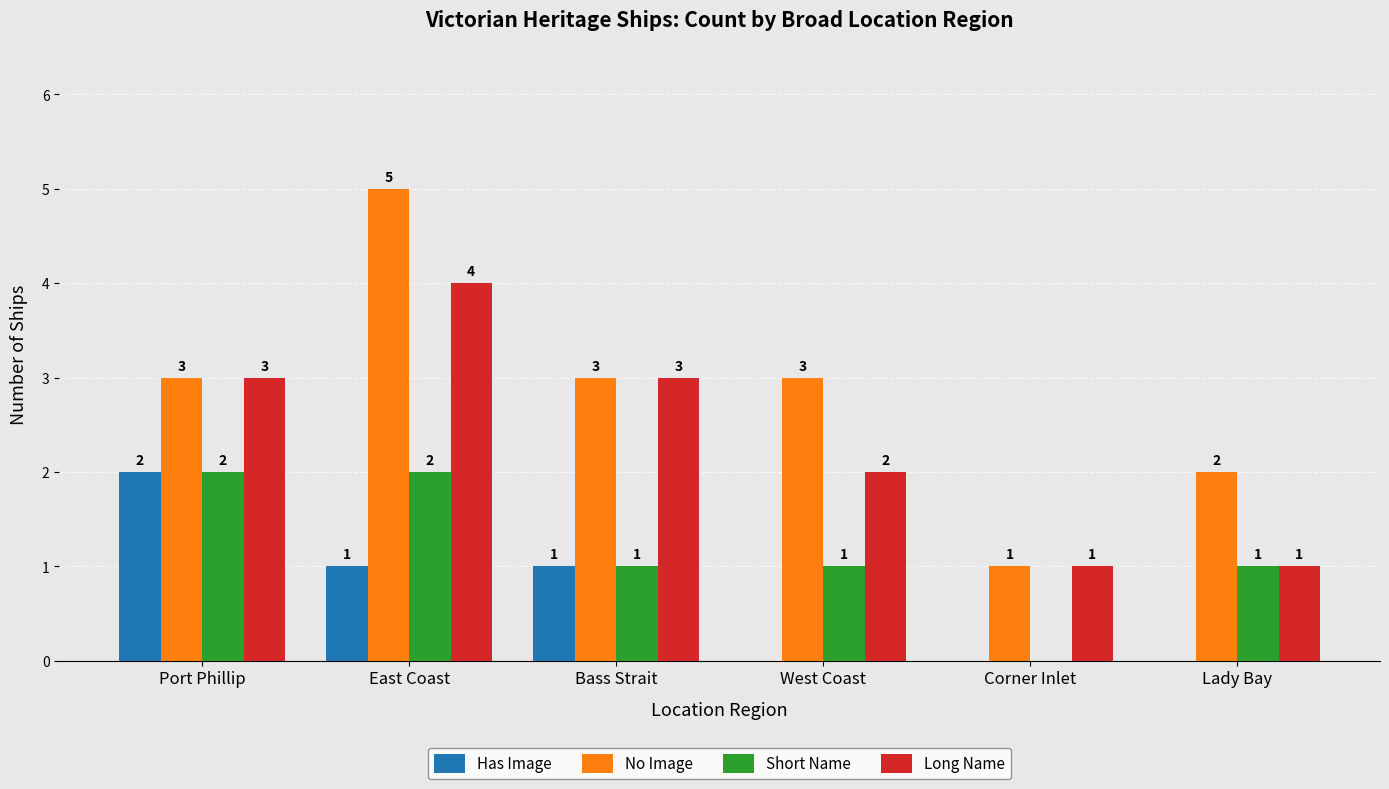

Which label corresponds to the largest value in the chart?

East Coast